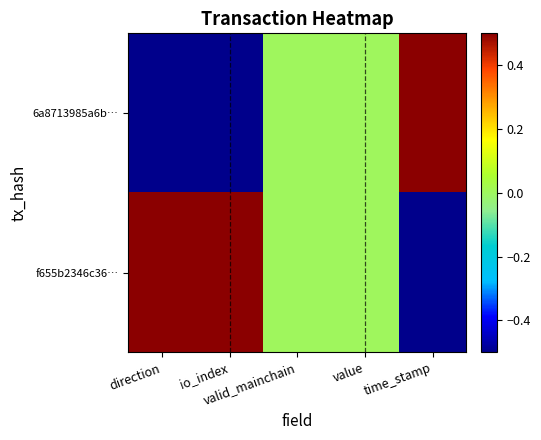

Reading left to right, what are all the values shown in this chart?

6a8713985a6b…: direction=-0.5	io_index=-0.5	valid_mainchain=0.0	value=0.0	time_stamp=0.5
f655b2346c36…: direction=0.5	io_index=0.5	valid_mainchain=0.0	value=0.0	time_stamp=-0.5